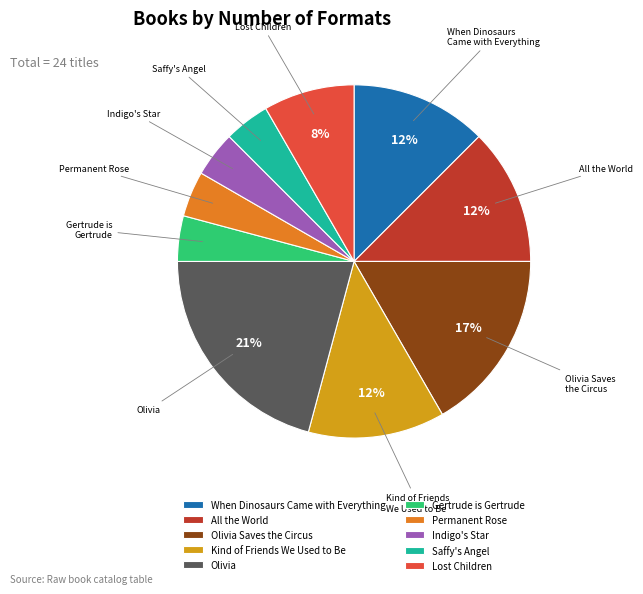

To the nearest percent, what is the difference between the largest and smallest slice percentages?

17%